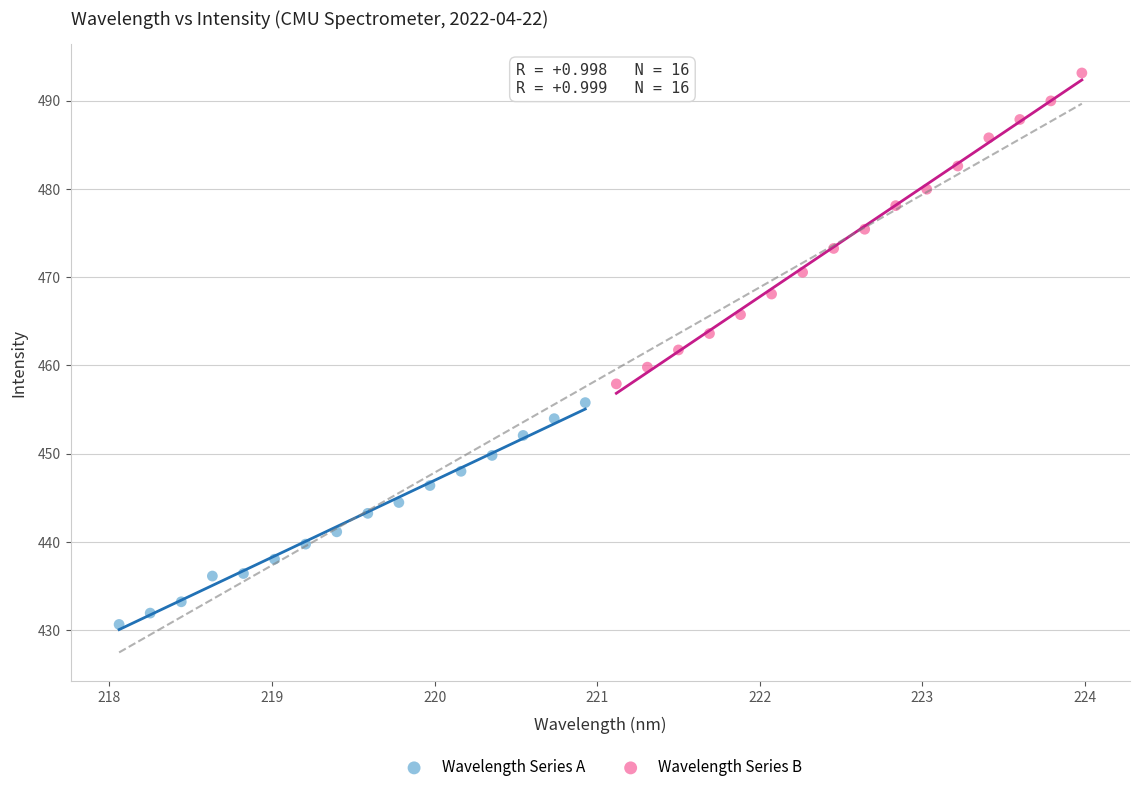

Which series reaches the minimum Y coordinate?

Wavelength Series A